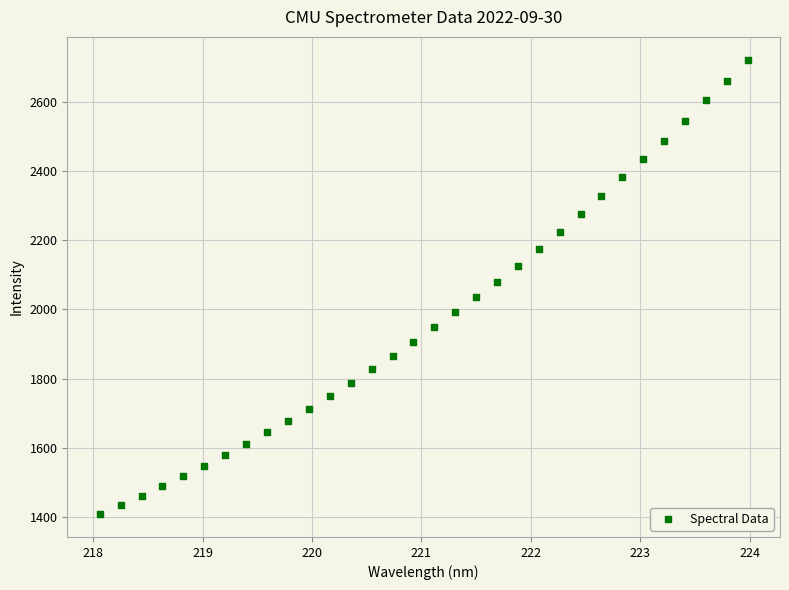

What is the range of X values (max minus min)?

5.9